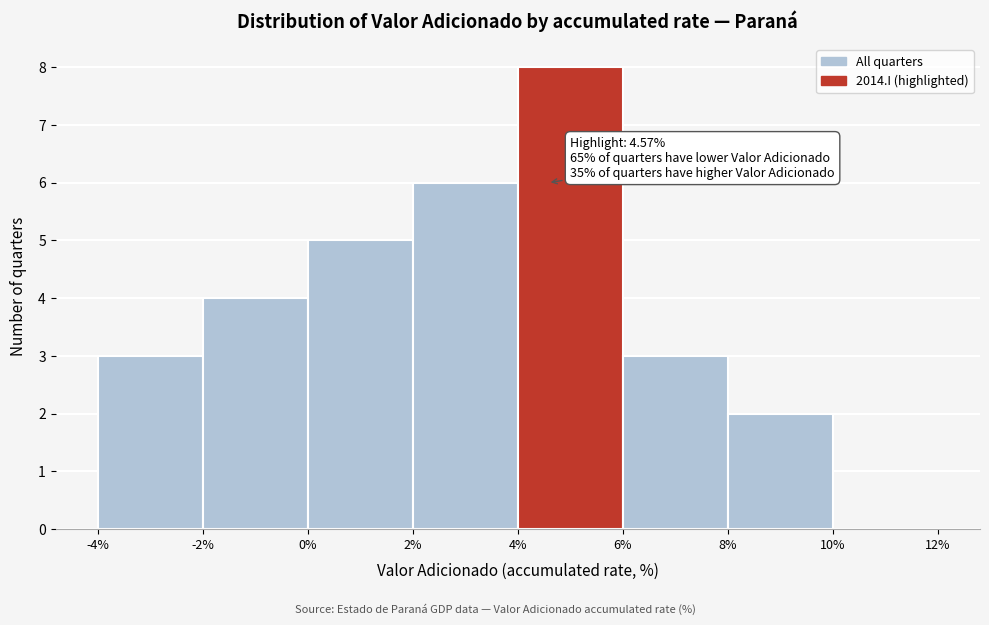

Over which range of the x-axis is the bar tallest?

4% to 6%